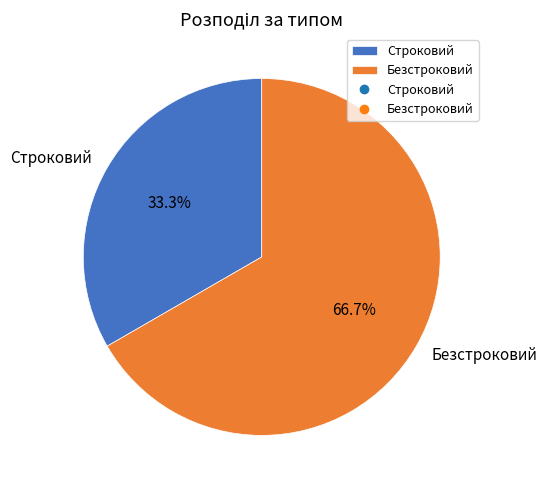

What is the largest slice in the pie chart?

Безстроковий